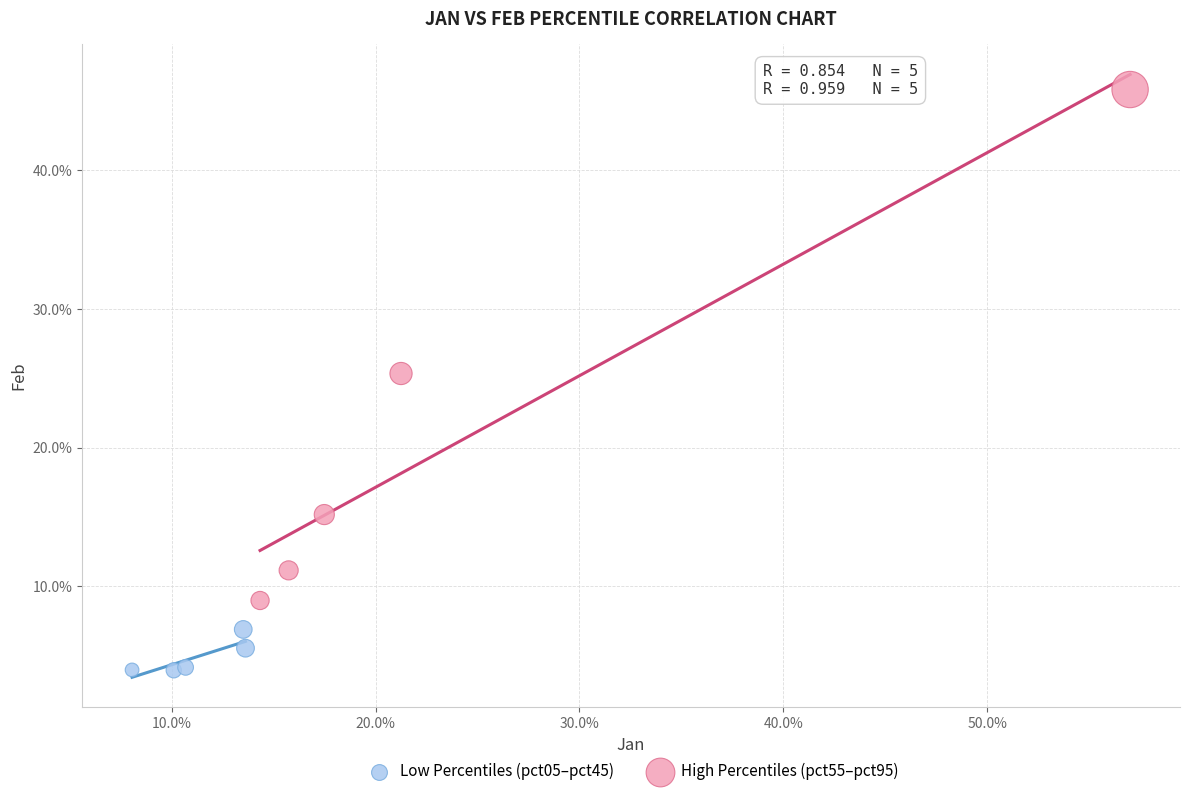

Which series reaches the maximum Y coordinate?

High Percentiles (pct55–pct95)